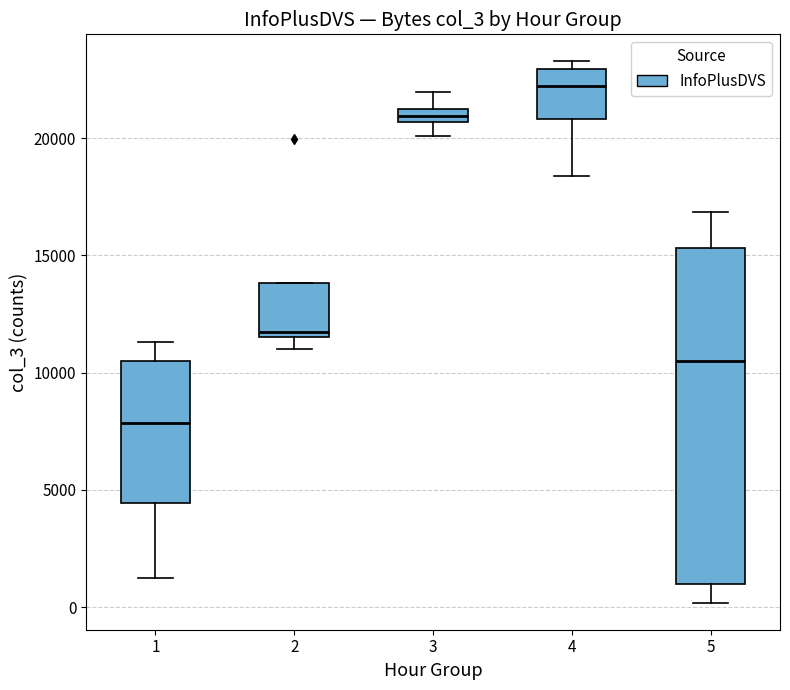

Comparing the boxes themselves (not the whiskers), which one is the tallest?

5